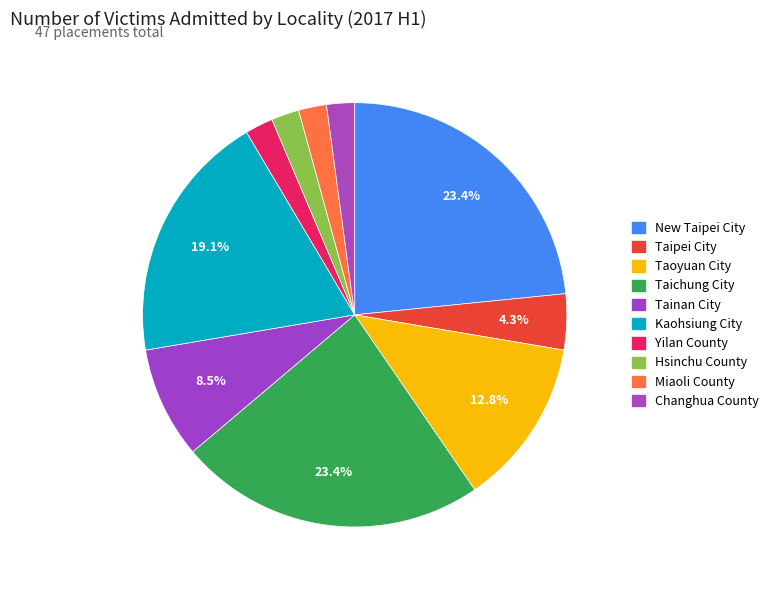

To the nearest percent, what is the average slice percentage?

10%